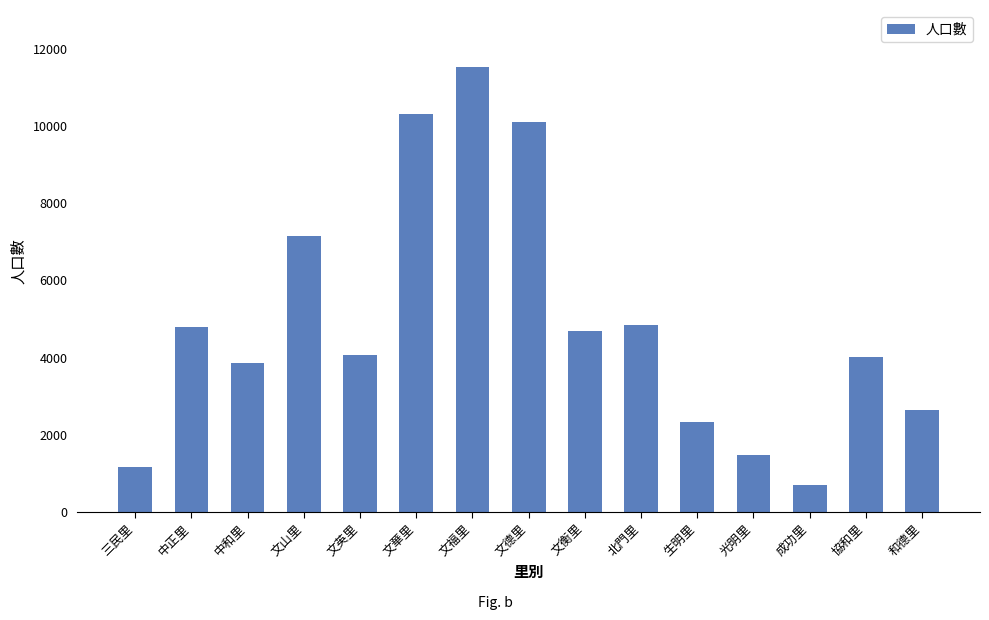

Reading right to left, list all the values displayed in this chart.

2653	4008	696	1480	2349	4855	4689	10092	11520	10311	4078	7160	3872	4798	1178